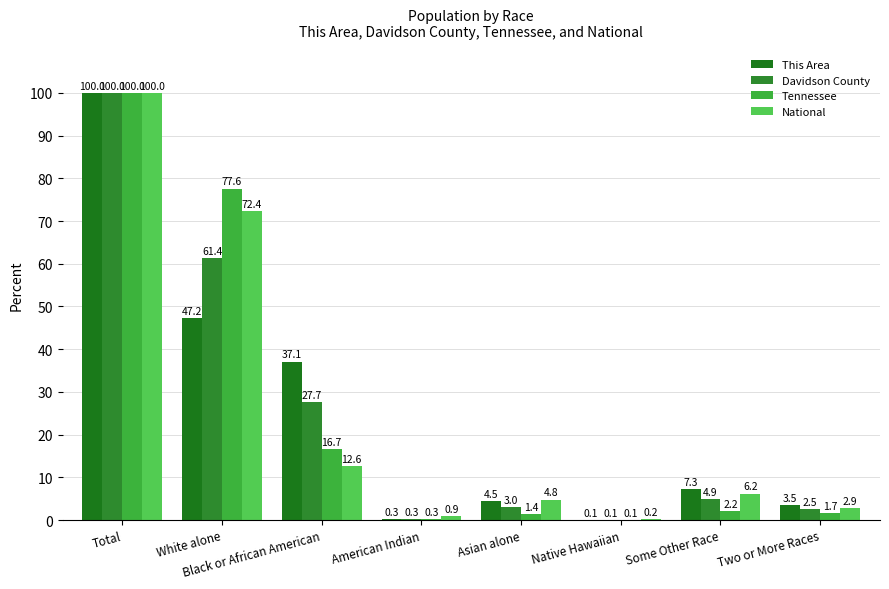

The value of This Area at Total is 100.0. True or false?

True